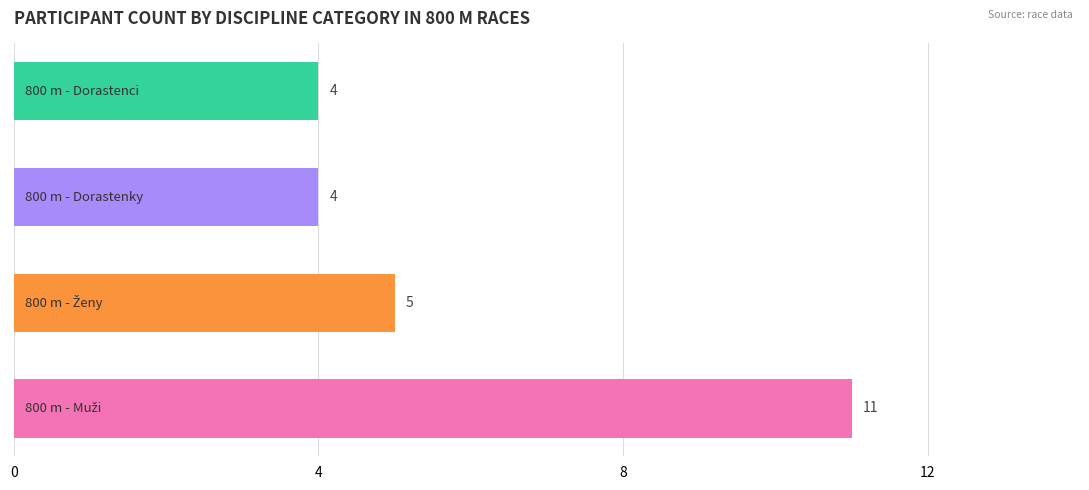

What is the sum of all values?

24